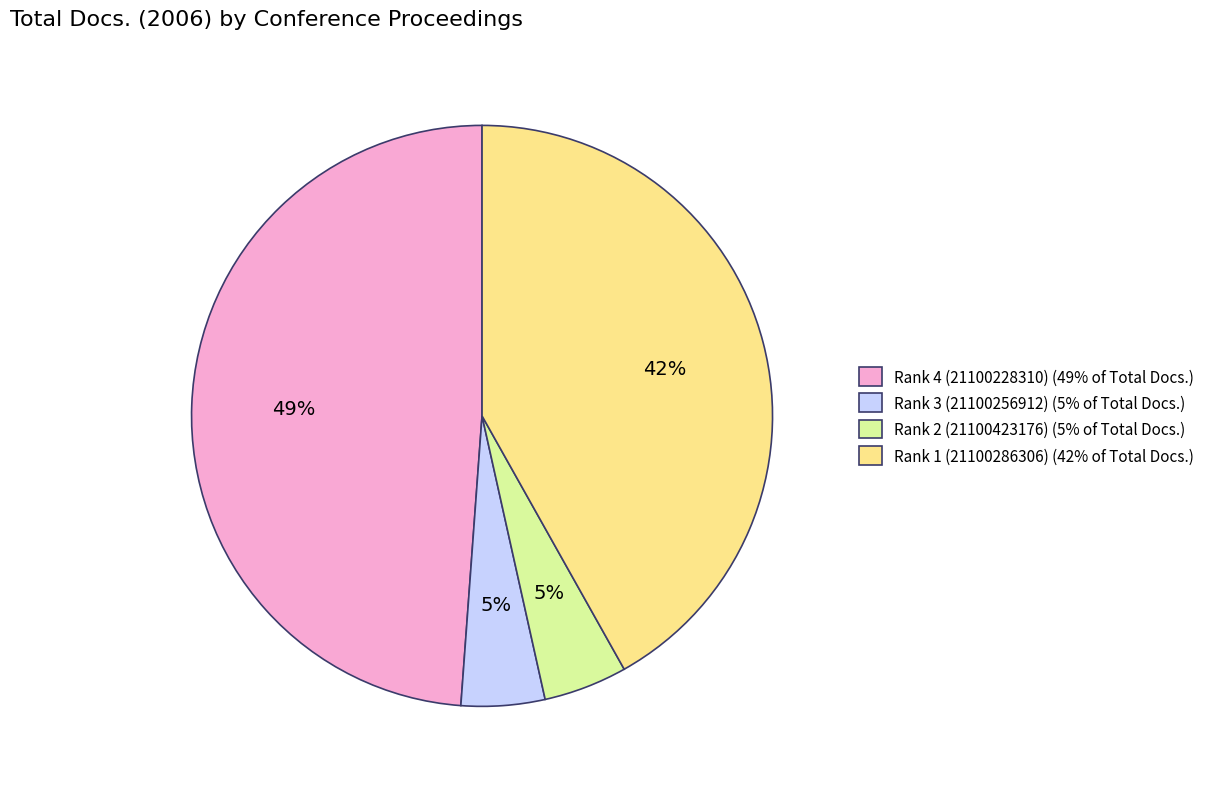

To the nearest percent, what is the difference between the largest and smallest slice percentages?

44%